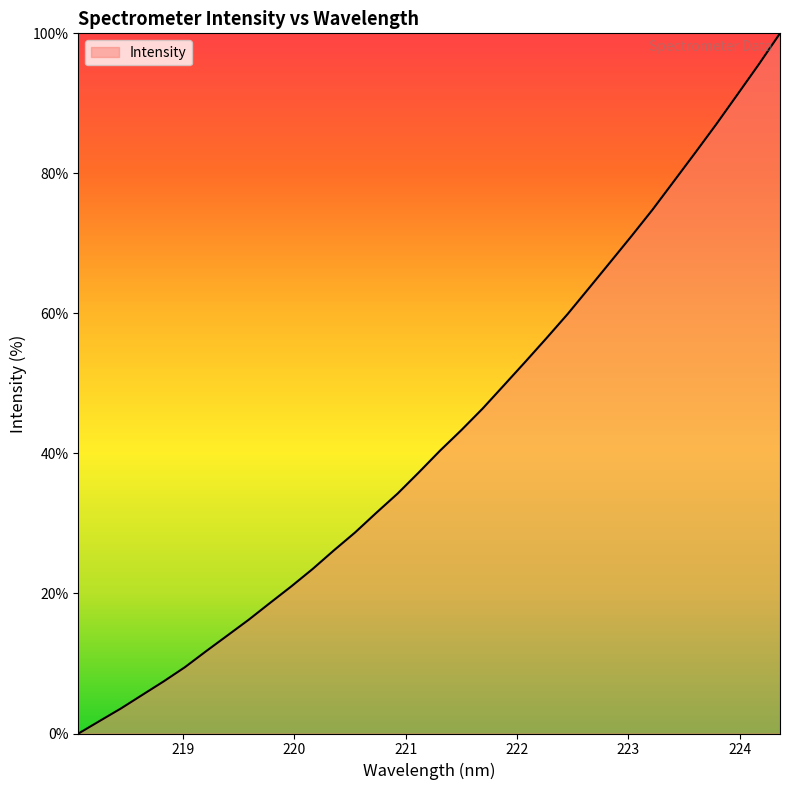

What is the greatest value displayed?

100.0